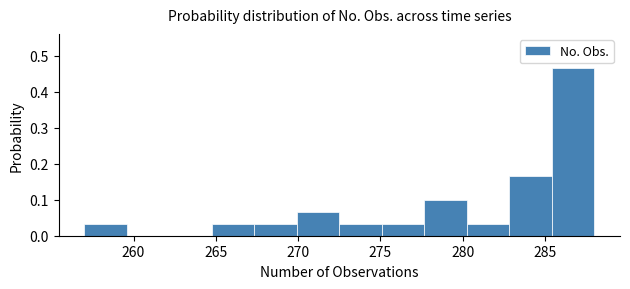

Over which range of the x-axis is the bar tallest?

285.5 to 288.0